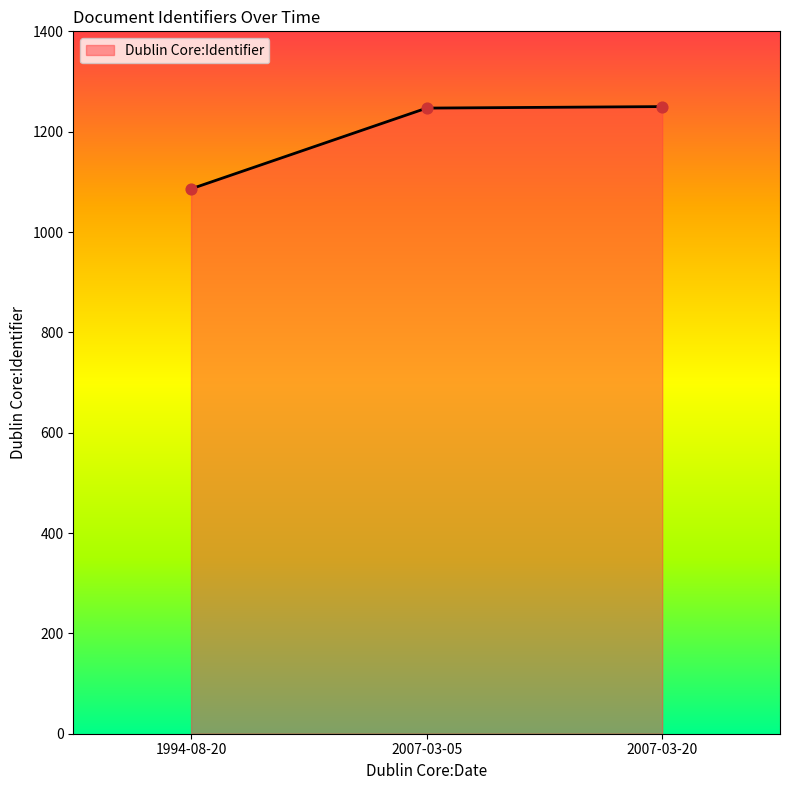

What is the change in value from 1994-08-20 to 2007-03-20?

+164